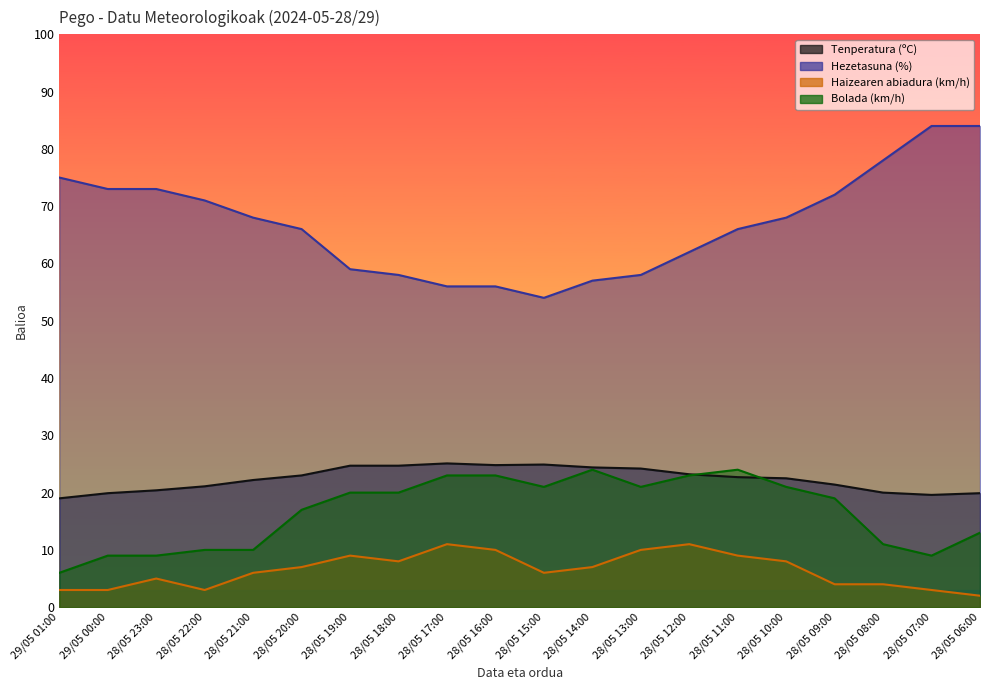

What is the sum of all Haizearen abiadura (km/h) values?

129.0